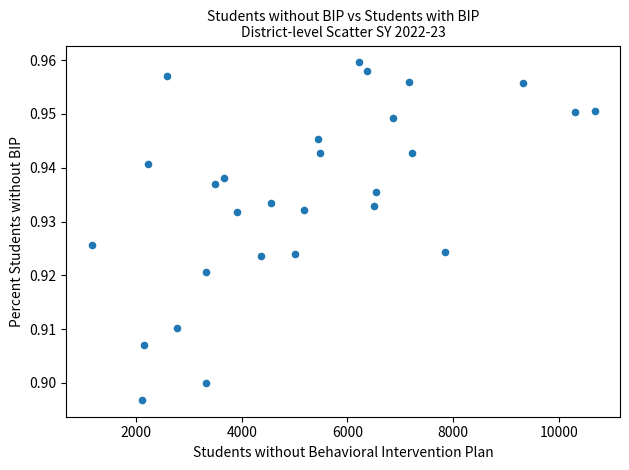

What is the range of X values (max minus min)?

9526.0